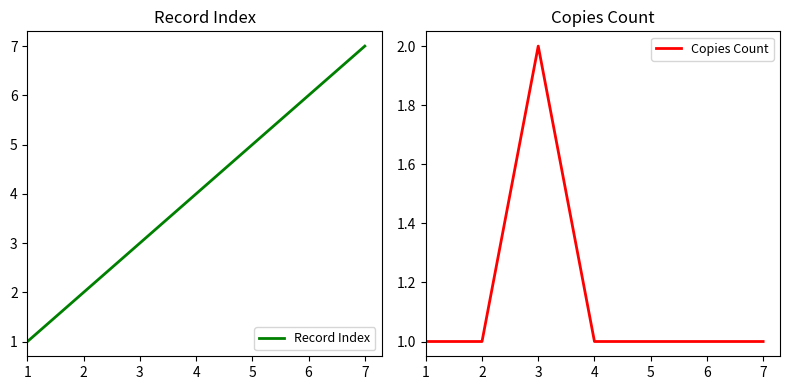

What is the lowest value of the Copies Count series?

1